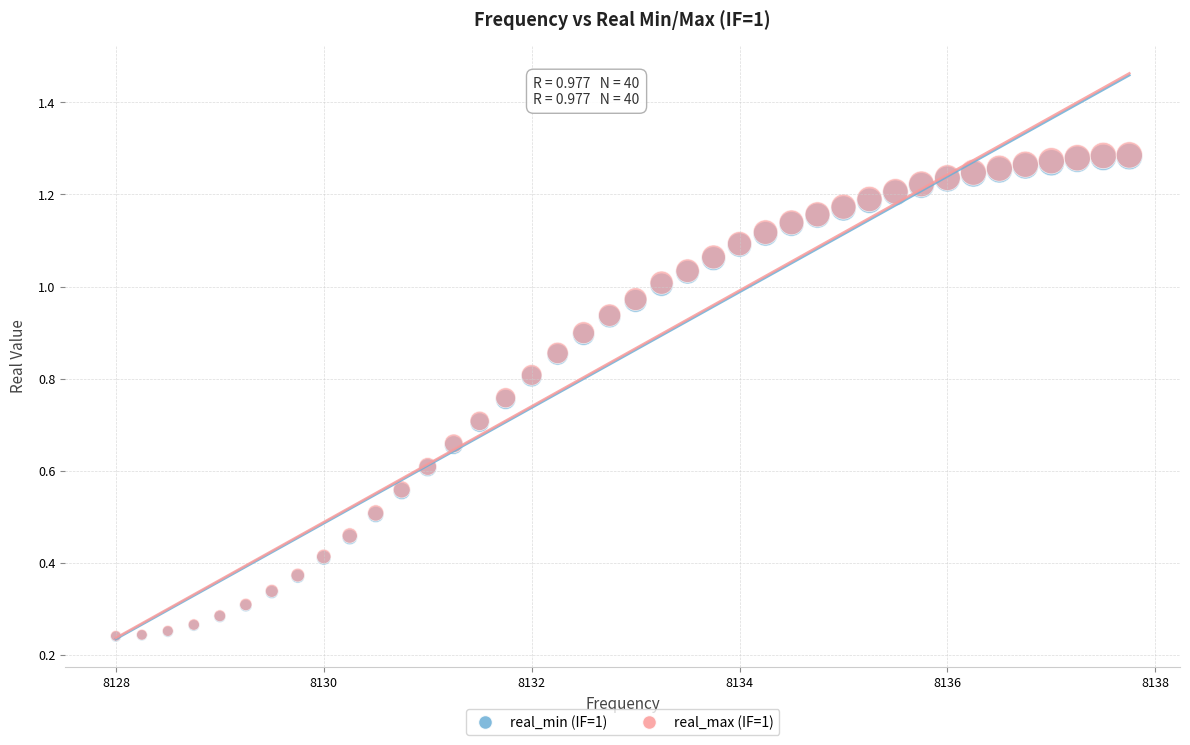

What are all the series names shown in the legend?

real_min (IF=1), real_max (IF=1)